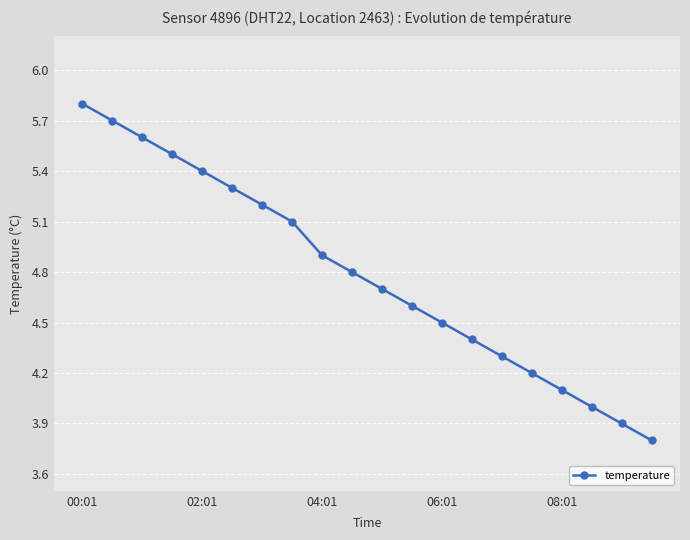

Reading right to left, what are all the values shown in this chart?

3.8	3.9	4.0	4.1	4.2	4.3	4.4	4.5	4.6	4.7	4.8	4.9	5.1	5.2	5.3	5.4	5.5	5.6	5.7	5.8